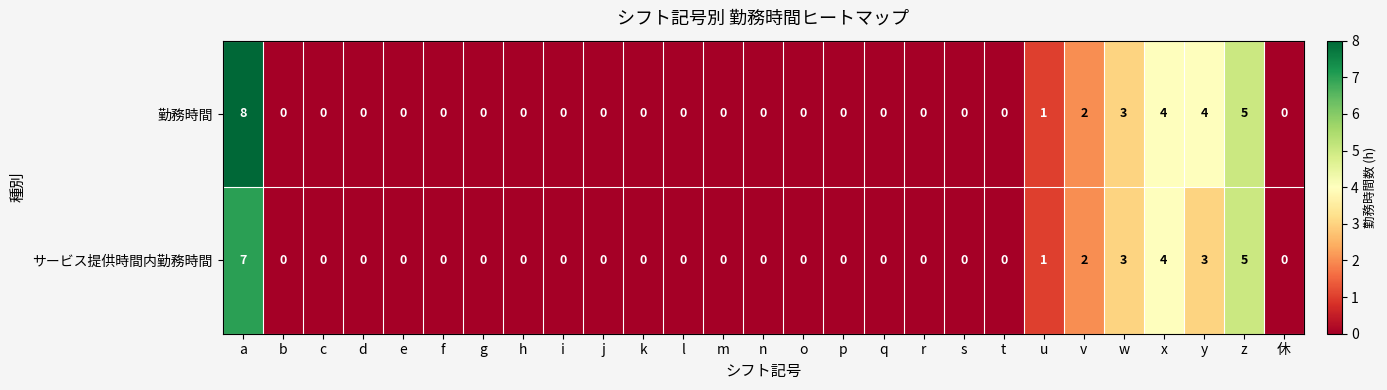

List the series in order of their peak value, lowest first.

サービス提供時間内勤務時間, 勤務時間